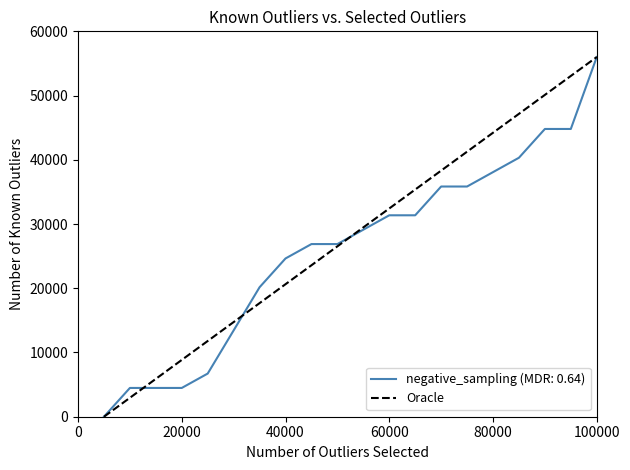

What is the maximum value shown in the chart?

56000.0